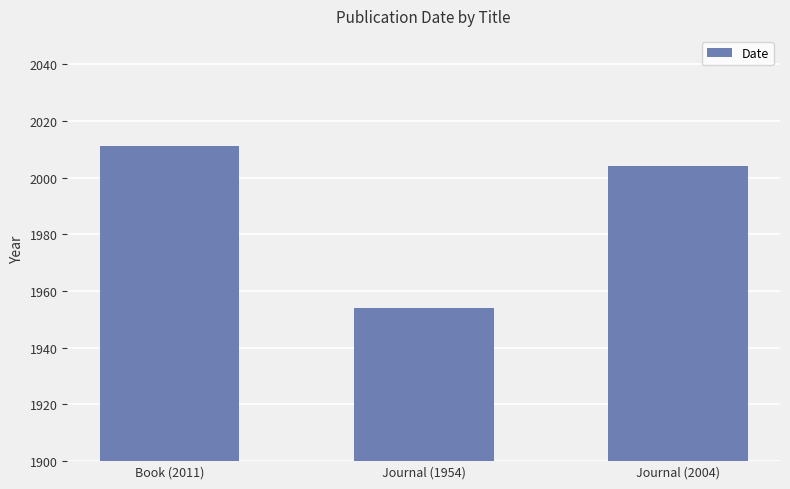

What is the sum of all values?

5969